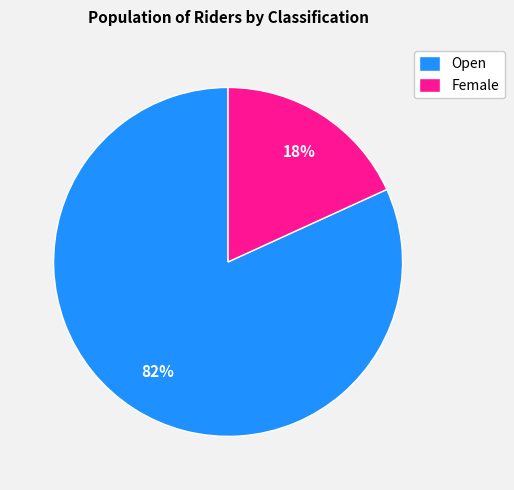

Do Female and Open together represent more than half of the pie?

Yes